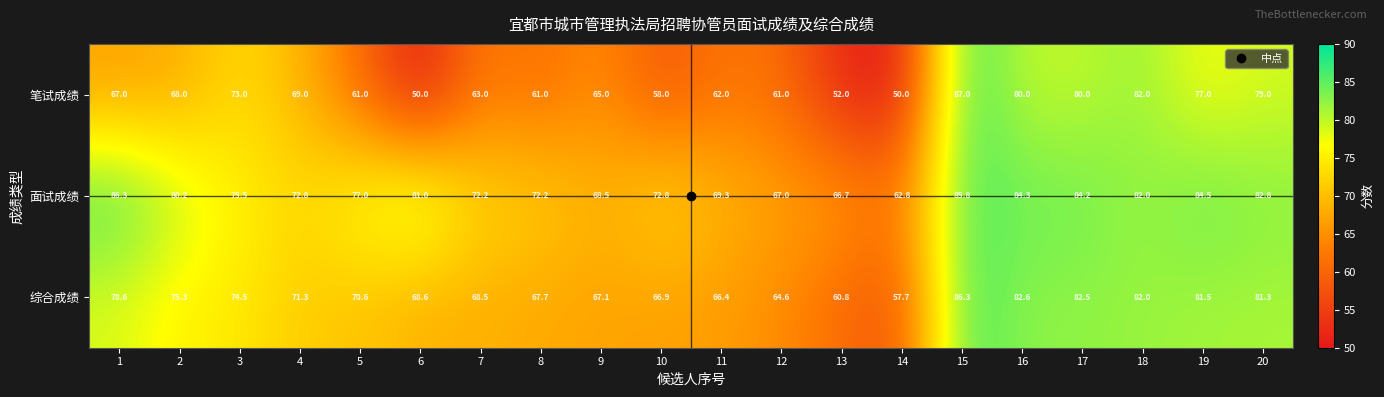

True or false: 笔试成绩 has a value of 104.1 at 17.

False